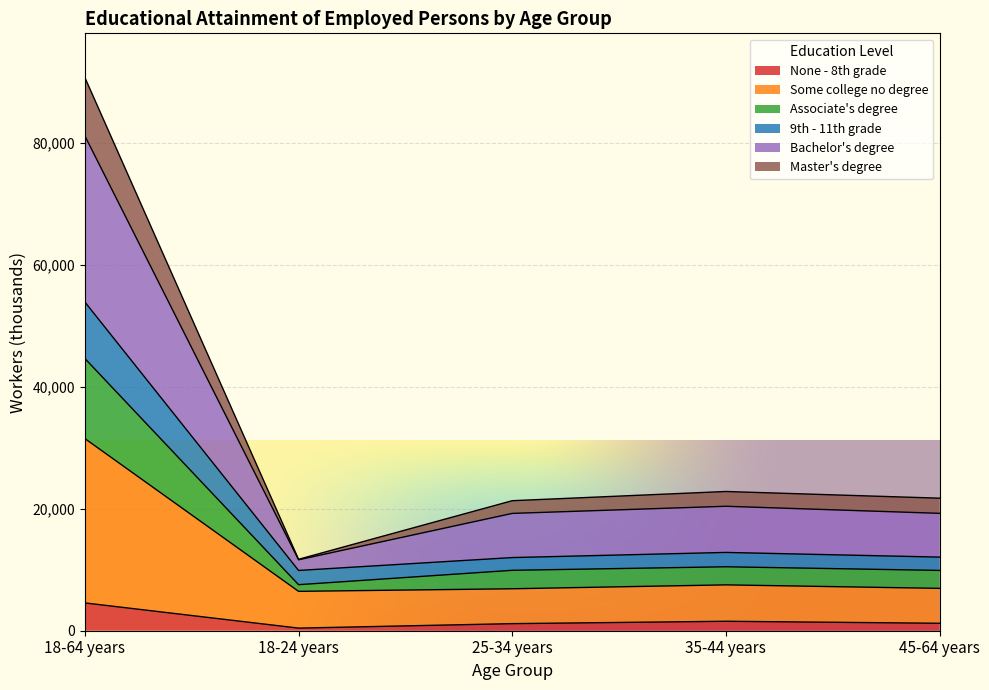

At which category is the sum across all series the highest?

18-64 years